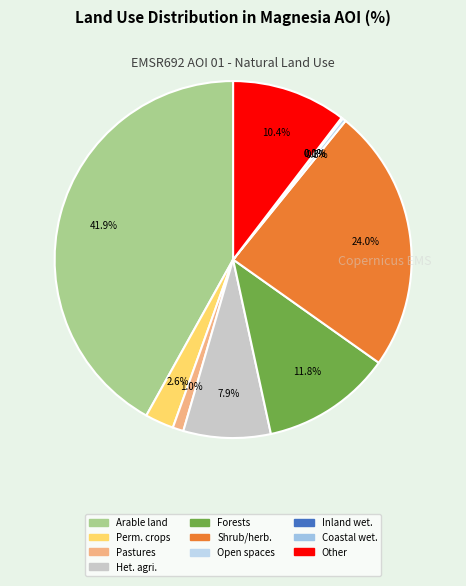

Count the number of slices in the pie.

10